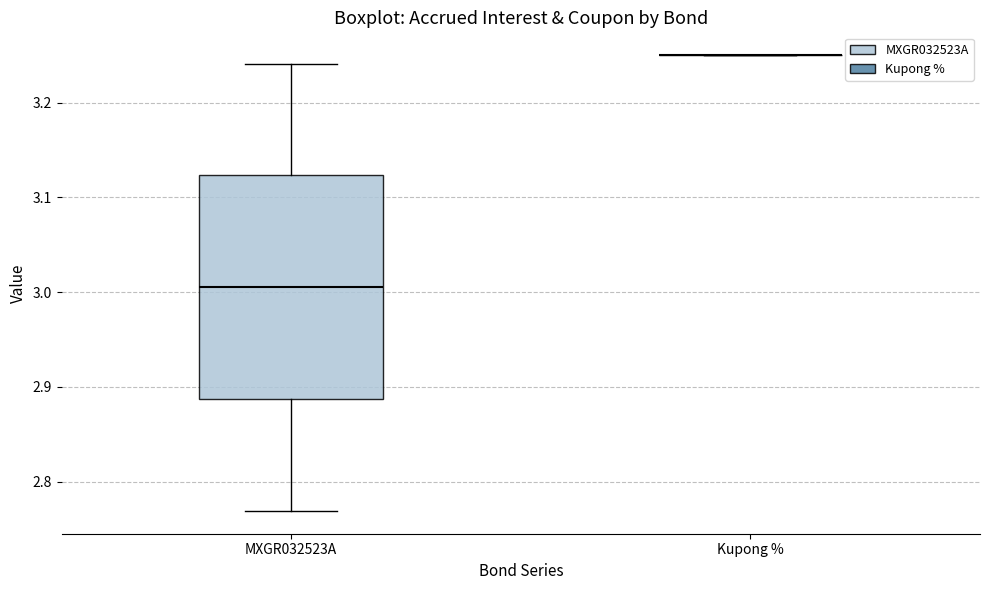

Reading left to right, read every box against the y-axis: the position of its median line, the range the box covers, and the ends of its whiskers. The values are not printed on the chart, so give them approximately, as read against the axis.

MXGR032523A: median 3.01, box 2.89 to 3.12, whiskers 2.77 to 3.24
Kupong %: box collapsed to a line at 3.25, whiskers 3.25 to 3.25